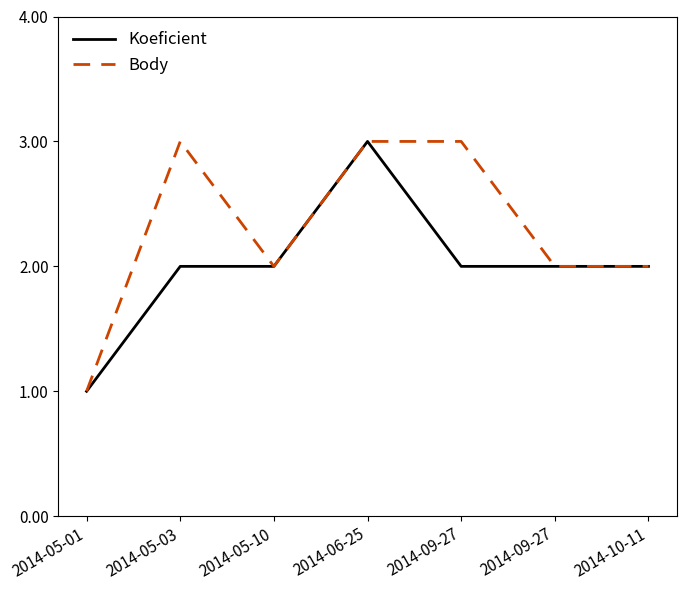

True or false: Body and Koeficient intersect in this chart.

False